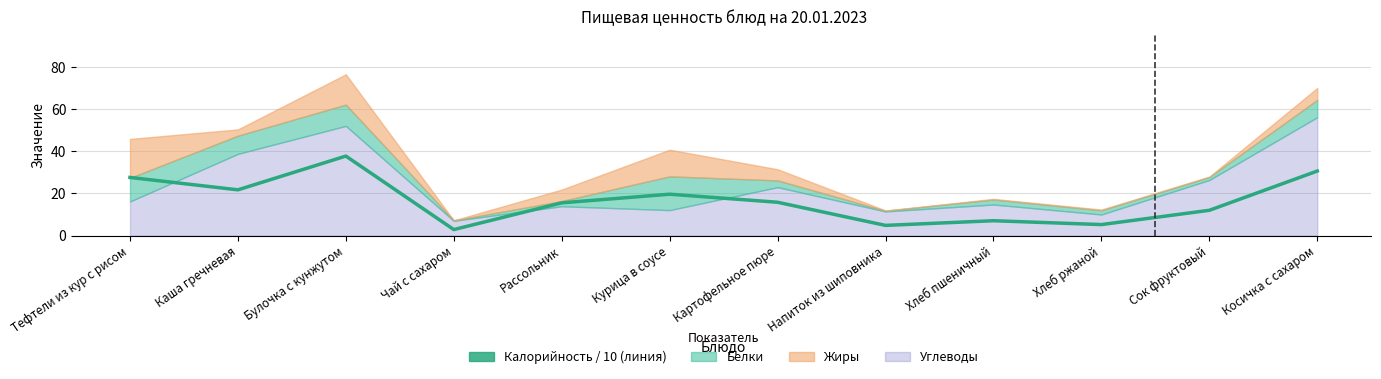

What is the label of the 1st point from the left?

Тефтели из кур с рисом